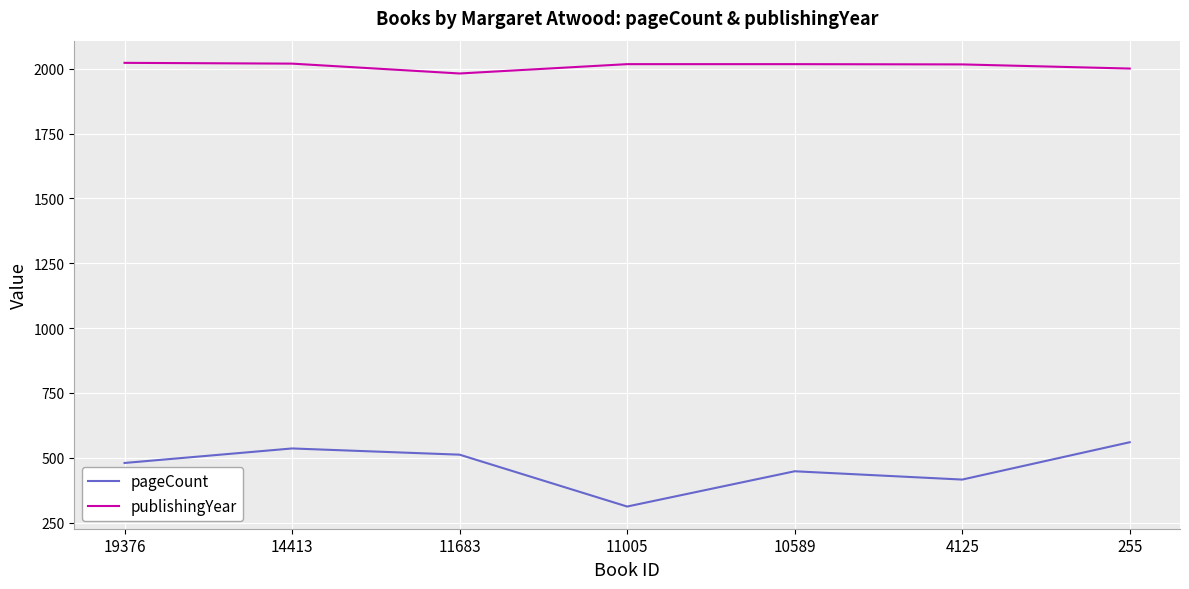

List the series in order of their peak value, lowest first.

pageCount, publishingYear